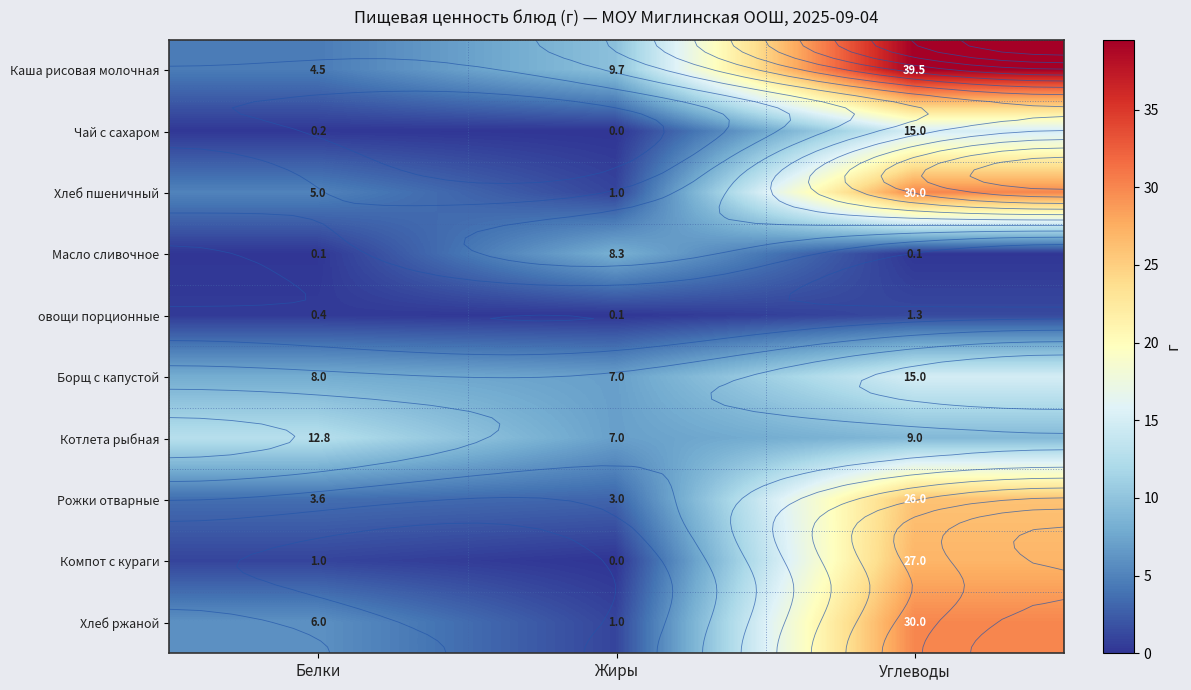

What is the sum of all Чай с сахаром values?

15.2